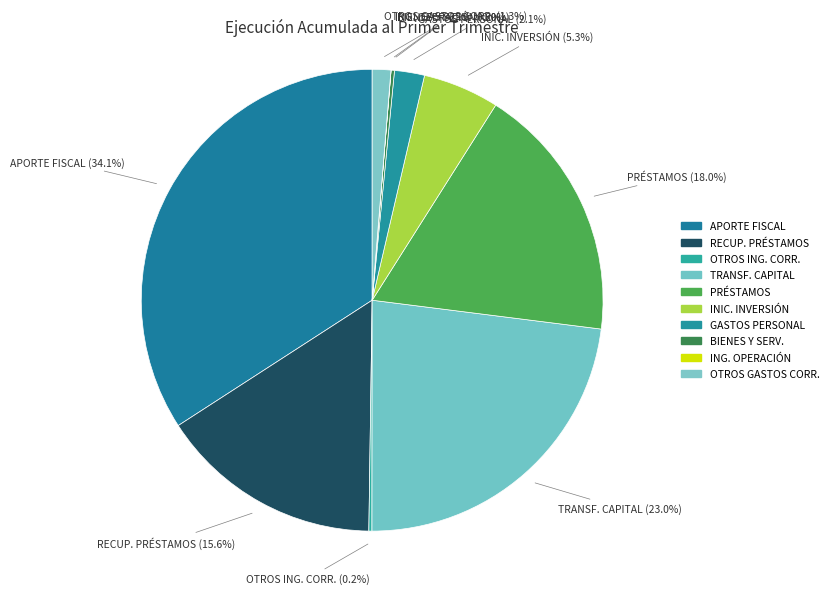

Which slice is the largest?

APORTE FISCAL